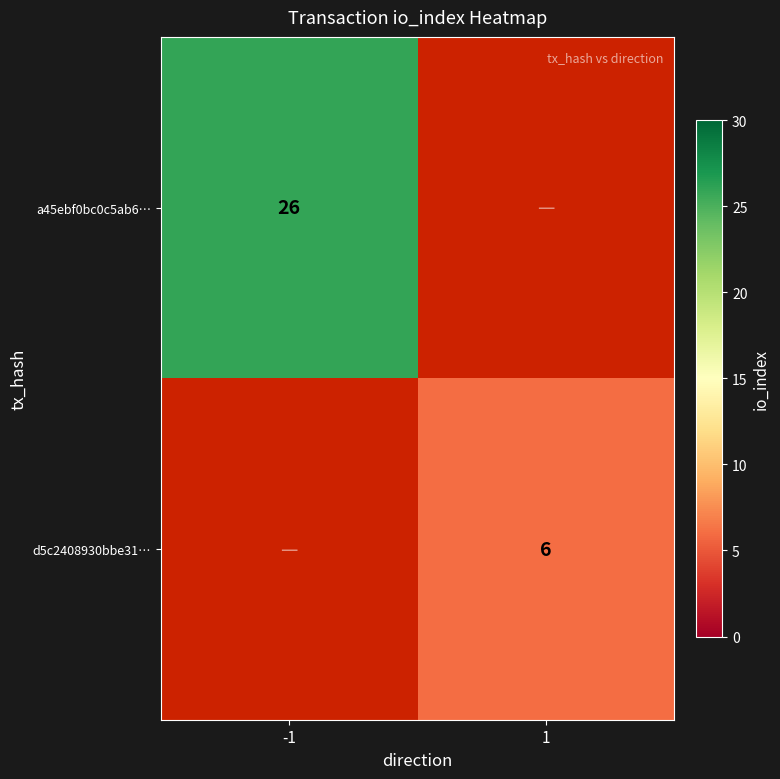

The value of a45ebf0bc0c5ab6… at -1 is 5.4. True or false?

False